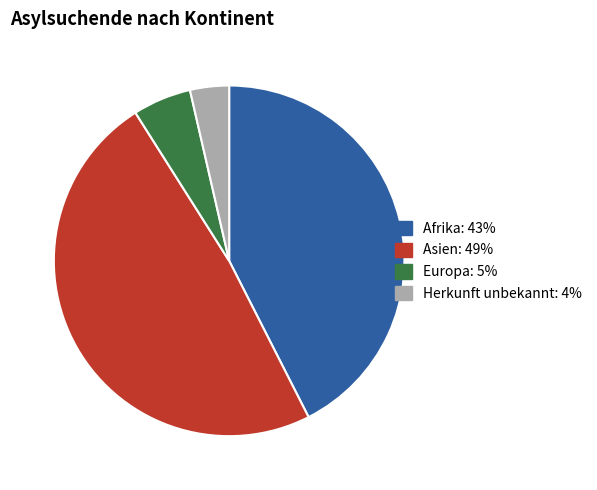

How many slices are in this pie chart?

4